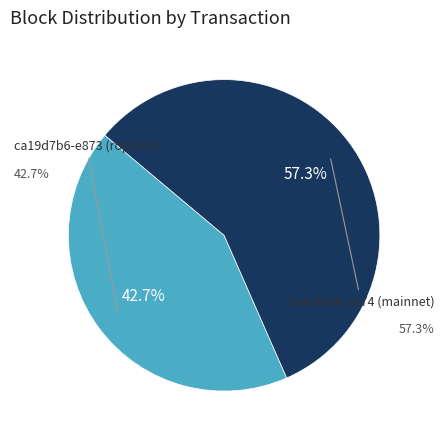

Count the number of slices in the pie.

2